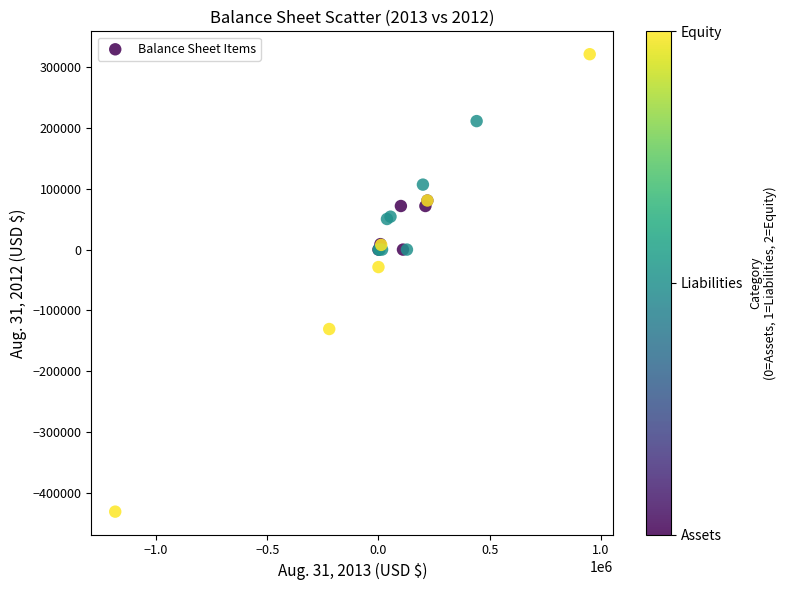

What Y value in the scatter plot is closest to -54755?

-28700